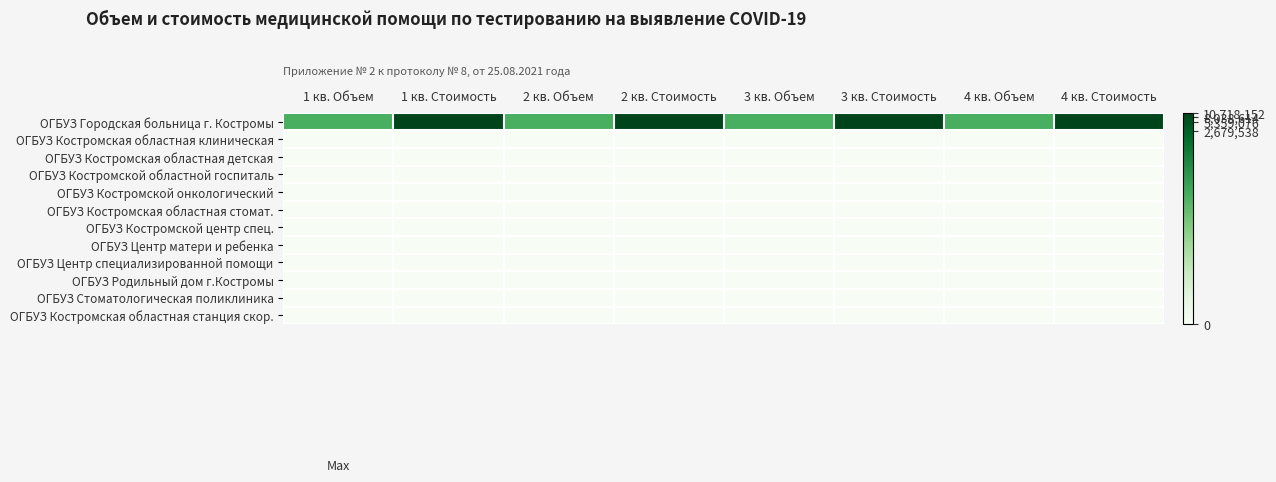

Reading right to left, extract all data points from this chart.

ОГБУЗ Городская больница г. Костромы: 4 кв. Стоимость=16.2	4 кв. Объем=9.8	3 кв. Стоимость=16.2	3 кв. Объем=9.8	2 кв. Стоимость=16.2	2 кв. Объем=9.8	1 кв. Стоимость=16.2	1 кв. Объем=9.8
ОГБУЗ Костромская областная клиническая: 4 кв. Стоимость=0.0	4 кв. Объем=0.0	3 кв. Стоимость=0.0	3 кв. Объем=0.0	2 кв. Стоимость=0.0	2 кв. Объем=0.0	1 кв. Стоимость=0.0	1 кв. Объем=0.0
ОГБУЗ Костромская областная детская: 4 кв. Стоимость=0.0	4 кв. Объем=0.0	3 кв. Стоимость=0.0	3 кв. Объем=0.0	2 кв. Стоимость=0.0	2 кв. Объем=0.0	1 кв. Стоимость=0.0	1 кв. Объем=0.0
ОГБУЗ Костромской областной госпиталь: 4 кв. Стоимость=0.0	4 кв. Объем=0.0	3 кв. Стоимость=0.0	3 кв. Объем=0.0	2 кв. Стоимость=0.0	2 кв. Объем=0.0	1 кв. Стоимость=0.0	1 кв. Объем=0.0
ОГБУЗ Костромской онкологический: 4 кв. Стоимость=0.0	4 кв. Объем=0.0	3 кв. Стоимость=0.0	3 кв. Объем=0.0	2 кв. Стоимость=0.0	2 кв. Объем=0.0	1 кв. Стоимость=0.0	1 кв. Объем=0.0
ОГБУЗ Костромская областная стомат.: 4 кв. Стоимость=0.0	4 кв. Объем=0.0	3 кв. Стоимость=0.0	3 кв. Объем=0.0	2 кв. Стоимость=0.0	2 кв. Объем=0.0	1 кв. Стоимость=0.0	1 кв. Объем=0.0
ОГБУЗ Костромской центр спец.: 4 кв. Стоимость=0.0	4 кв. Объем=0.0	3 кв. Стоимость=0.0	3 кв. Объем=0.0	2 кв. Стоимость=0.0	2 кв. Объем=0.0	1 кв. Стоимость=0.0	1 кв. Объем=0.0
ОГБУЗ Центр матери и ребенка: 4 кв. Стоимость=0.0	4 кв. Объем=0.0	3 кв. Стоимость=0.0	3 кв. Объем=0.0	2 кв. Стоимость=0.0	2 кв. Объем=0.0	1 кв. Стоимость=0.0	1 кв. Объем=0.0
ОГБУЗ Центр специализированной помощи: 4 кв. Стоимость=0.0	4 кв. Объем=0.0	3 кв. Стоимость=0.0	3 кв. Объем=0.0	2 кв. Стоимость=0.0	2 кв. Объем=0.0	1 кв. Стоимость=0.0	1 кв. Объем=0.0
ОГБУЗ Родильный дом г.Костромы: 4 кв. Стоимость=0.0	4 кв. Объем=0.0	3 кв. Стоимость=0.0	3 кв. Объем=0.0	2 кв. Стоимость=0.0	2 кв. Объем=0.0	1 кв. Стоимость=0.0	1 кв. Объем=0.0
ОГБУЗ Стоматологическая поликлиника: 4 кв. Стоимость=0.0	4 кв. Объем=0.0	3 кв. Стоимость=0.0	3 кв. Объем=0.0	2 кв. Стоимость=0.0	2 кв. Объем=0.0	1 кв. Стоимость=0.0	1 кв. Объем=0.0
ОГБУЗ Костромская областная станция скор.: 4 кв. Стоимость=0.0	4 кв. Объем=0.0	3 кв. Стоимость=0.0	3 кв. Объем=0.0	2 кв. Стоимость=0.0	2 кв. Объем=0.0	1 кв. Стоимость=0.0	1 кв. Объем=0.0